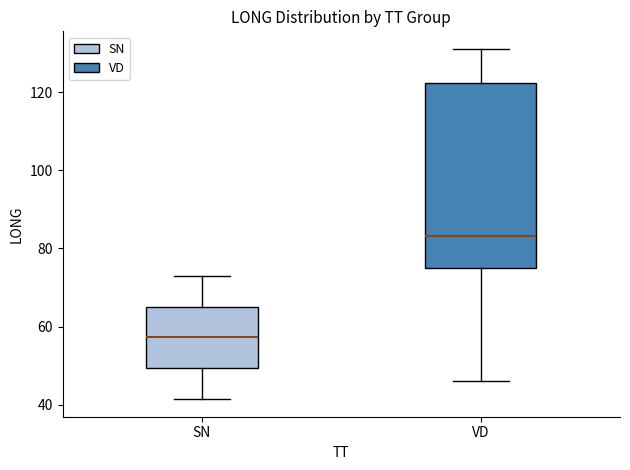

Reading left to right, read every box against the y-axis: the position of its median line, the range the box covers, and the ends of its whiskers. The values are not printed on the chart, so give them approximately, as read against the axis.

SN: median 58, box 50 to 66, whiskers 42 to 74
VD: median 84, box 76 to 122, whiskers 46 to 132